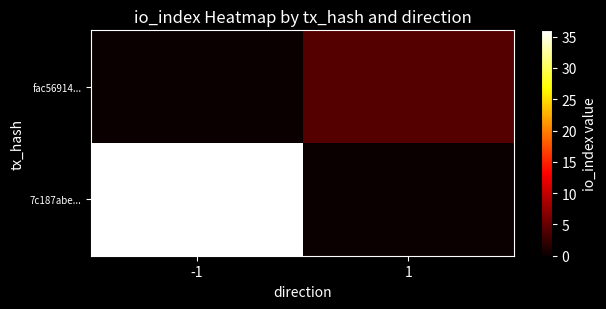

What is the total value across all series at 1?

4